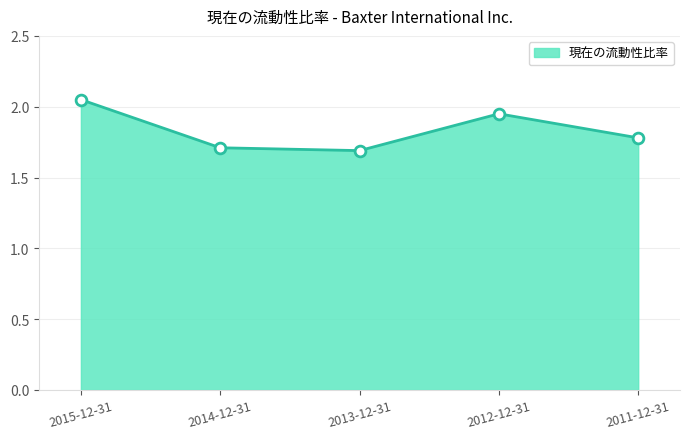

Which has a higher value, 2011-12-31 or 2014-12-31?

2011-12-31